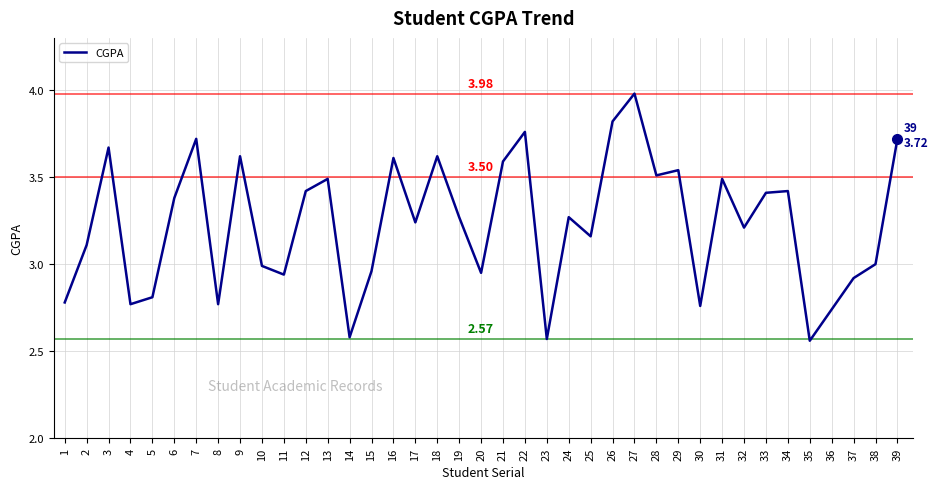

Is this an area chart (filled region under the line)?

No